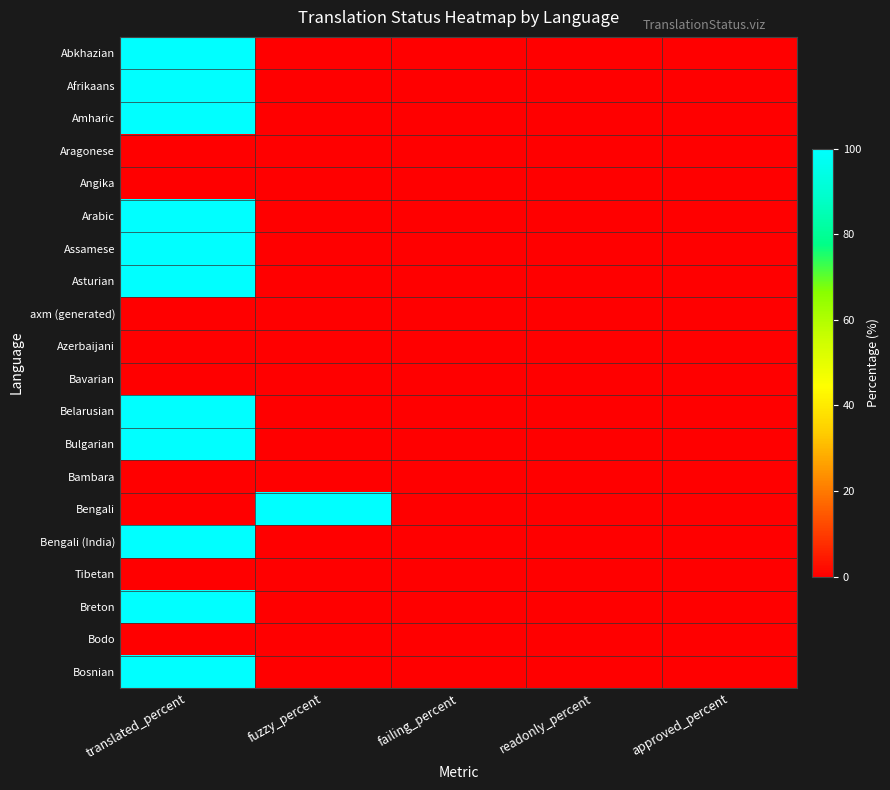

Reading left to right, what are all the values shown in this chart?

Abkhazian: translated_percent=100	fuzzy_percent=0	failing_percent=0	readonly_percent=0	approved_percent=0
Afrikaans: translated_percent=100	fuzzy_percent=0	failing_percent=0	readonly_percent=0	approved_percent=0
Amharic: translated_percent=100	fuzzy_percent=0	failing_percent=0	readonly_percent=0	approved_percent=0
Aragonese: translated_percent=0	fuzzy_percent=0	failing_percent=0	readonly_percent=0	approved_percent=0
Angika: translated_percent=0	fuzzy_percent=0	failing_percent=0	readonly_percent=0	approved_percent=0
Arabic: translated_percent=100	fuzzy_percent=0	failing_percent=0	readonly_percent=0	approved_percent=0
Assamese: translated_percent=100	fuzzy_percent=0	failing_percent=0	readonly_percent=0	approved_percent=0
Asturian: translated_percent=100	fuzzy_percent=0	failing_percent=0	readonly_percent=0	approved_percent=0
axm (generated): translated_percent=0	fuzzy_percent=0	failing_percent=0	readonly_percent=0	approved_percent=0
Azerbaijani: translated_percent=0	fuzzy_percent=0	failing_percent=0	readonly_percent=0	approved_percent=0
Bavarian: translated_percent=0	fuzzy_percent=0	failing_percent=0	readonly_percent=0	approved_percent=0
Belarusian: translated_percent=100	fuzzy_percent=0	failing_percent=0	readonly_percent=0	approved_percent=0
Bulgarian: translated_percent=100	fuzzy_percent=0	failing_percent=0	readonly_percent=0	approved_percent=0
Bambara: translated_percent=0	fuzzy_percent=0	failing_percent=0	readonly_percent=0	approved_percent=0
Bengali: translated_percent=0	fuzzy_percent=100	failing_percent=0	readonly_percent=0	approved_percent=0
Bengali (India): translated_percent=100	fuzzy_percent=0	failing_percent=0	readonly_percent=0	approved_percent=0
Tibetan: translated_percent=0	fuzzy_percent=0	failing_percent=0	readonly_percent=0	approved_percent=0
Breton: translated_percent=100	fuzzy_percent=0	failing_percent=0	readonly_percent=0	approved_percent=0
Bodo: translated_percent=0	fuzzy_percent=0	failing_percent=0	readonly_percent=0	approved_percent=0
Bosnian: translated_percent=100	fuzzy_percent=0	failing_percent=0	readonly_percent=0	approved_percent=0